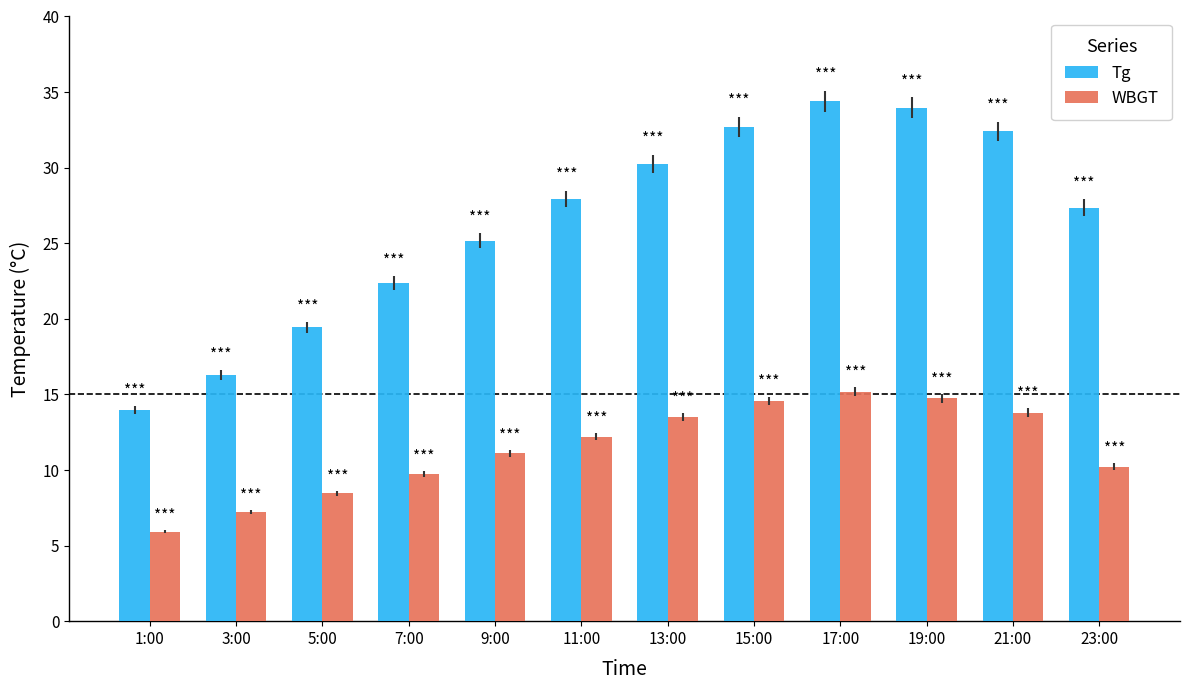

Which category has the highest value in the WBGT series?

17:00